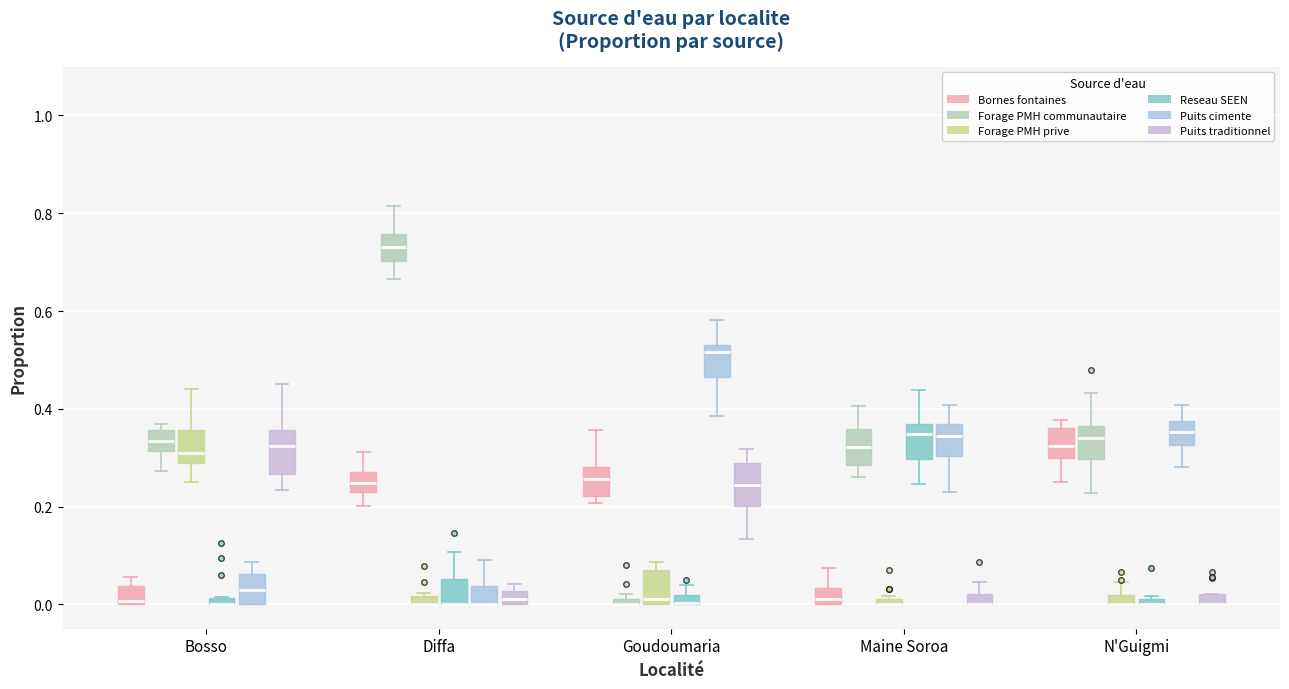

Where is the upper edge of the box for Goudoumaria (Bornes fontaines) on the y-axis? The values are not printed on the chart, so give them approximately, as read against the axis.

0.28